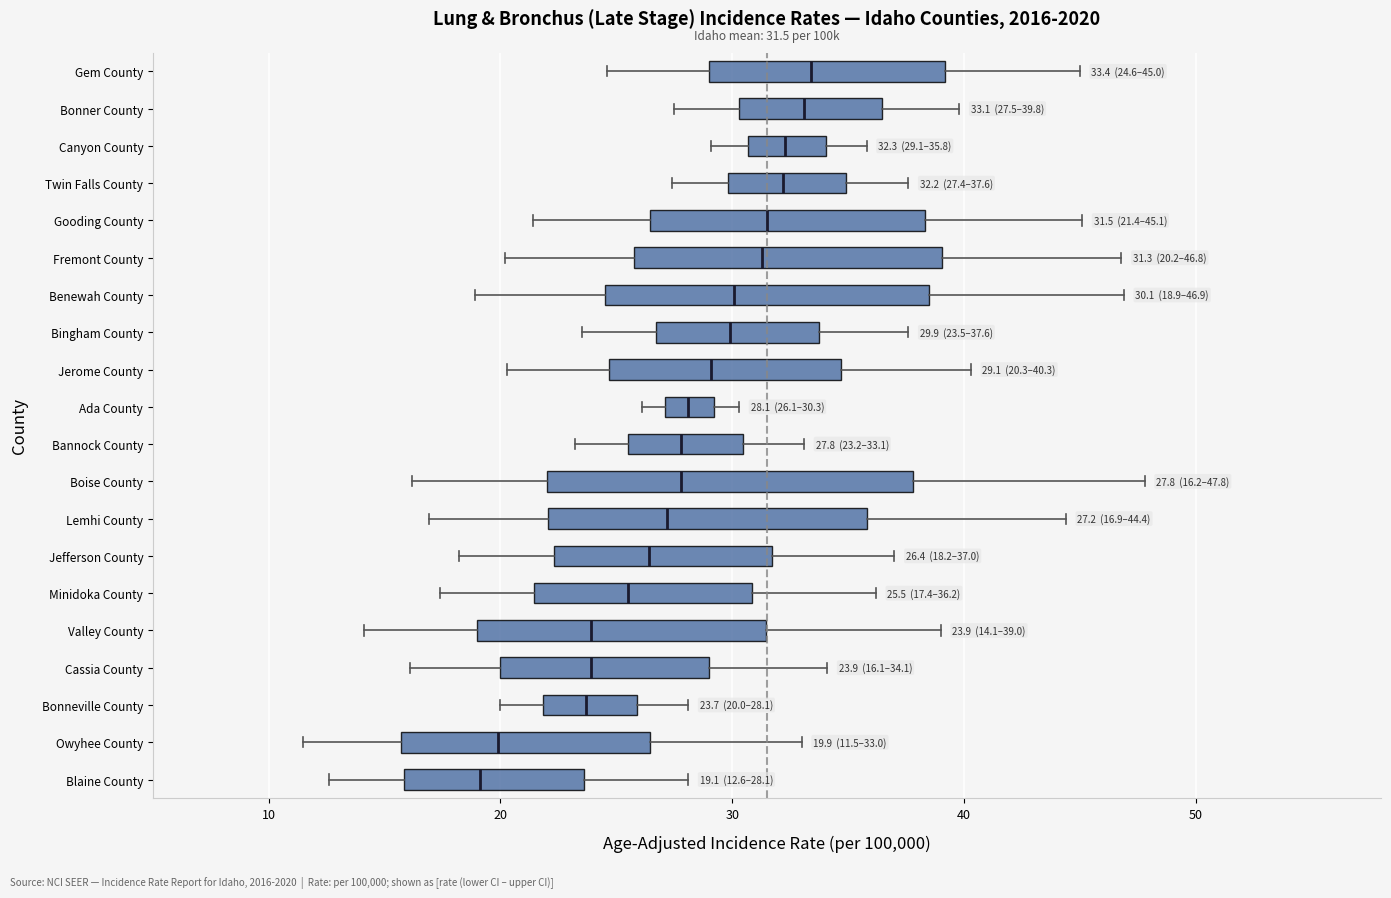

Comparing the boxes themselves (not the whiskers), which one is the widest?

Boise County